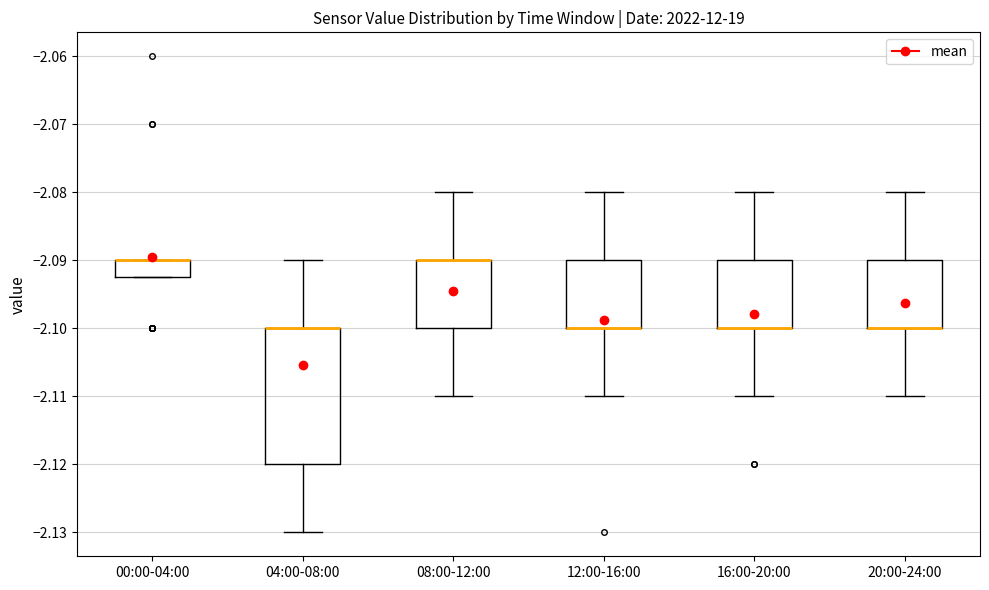

Which box is the tallest, from its lower edge to its upper edge?

04:00-08:00